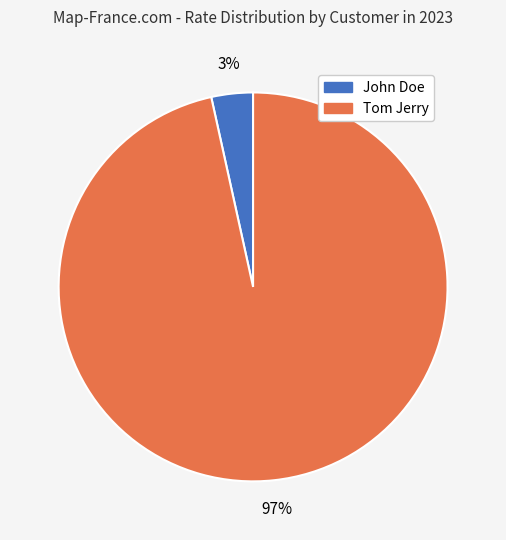

What is the smallest slice in the pie chart?

John Doe